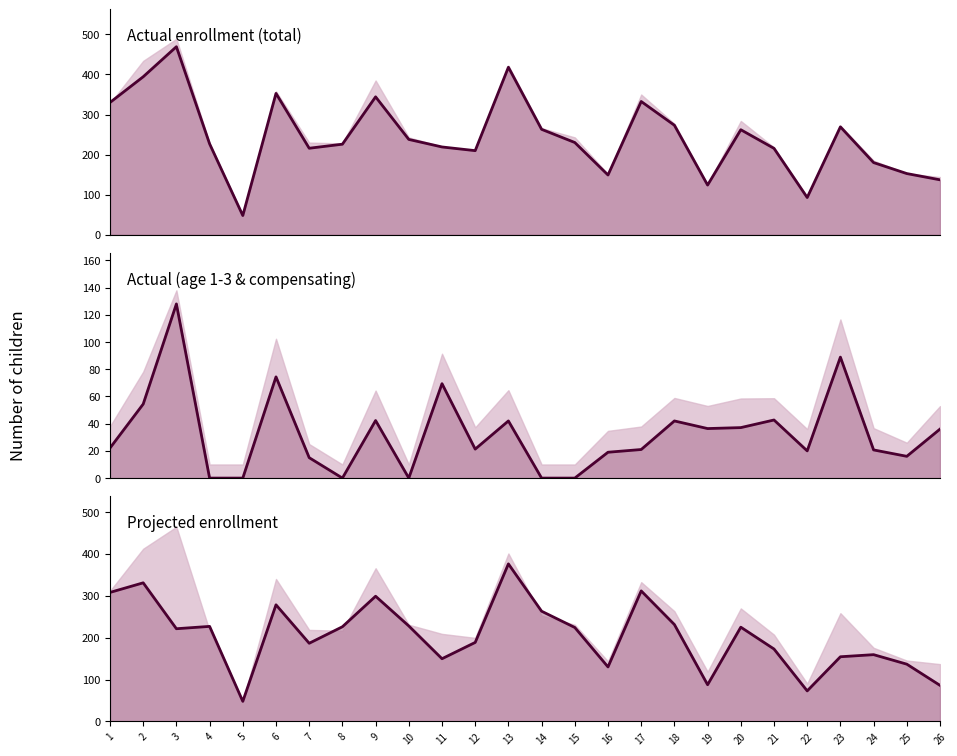

What is the difference between the Older 3yr values at 24 and 26?

73.3